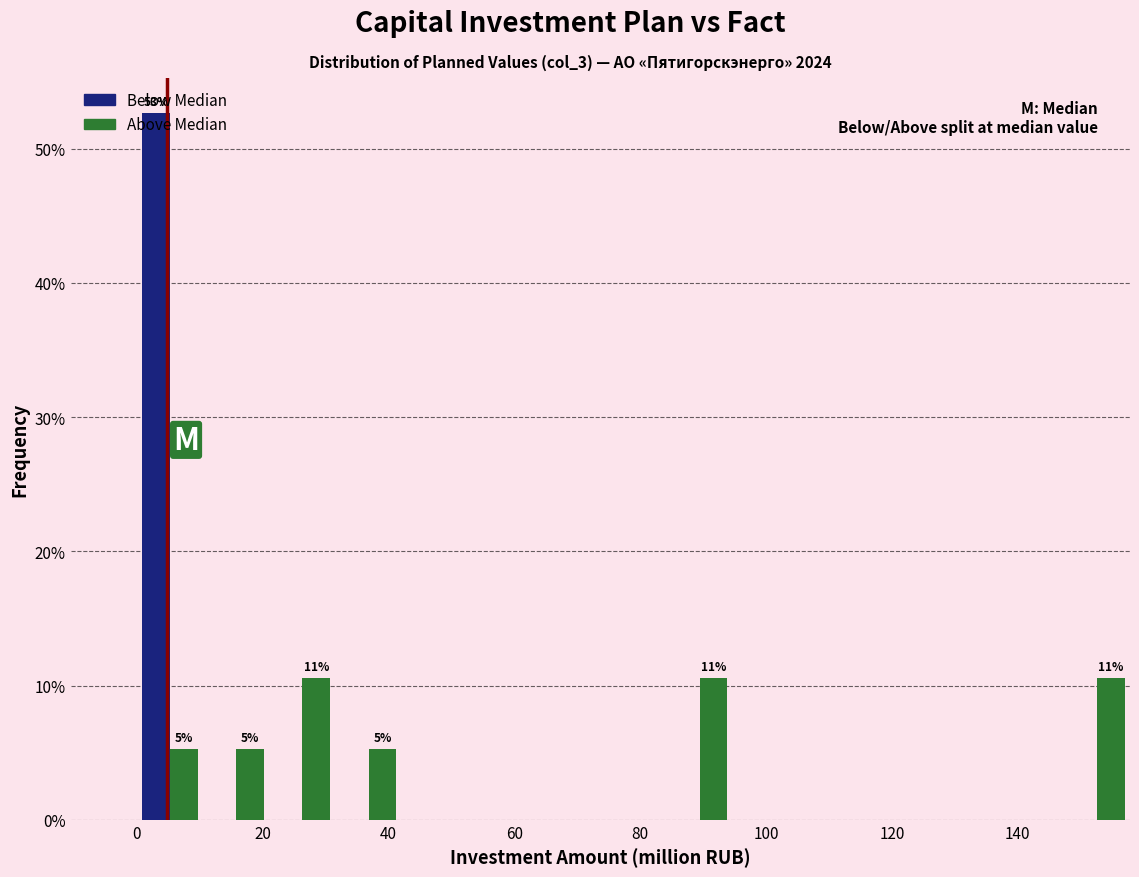

In the Below Median series, which range on the x-axis has the tallest bar?

0 to 10